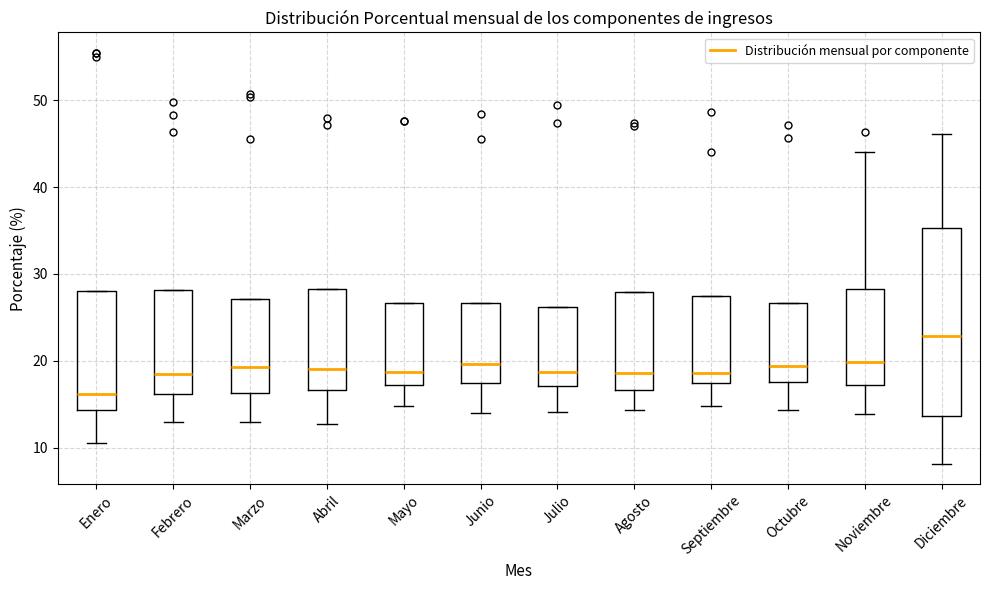

Which box has the highest median line?

Diciembre